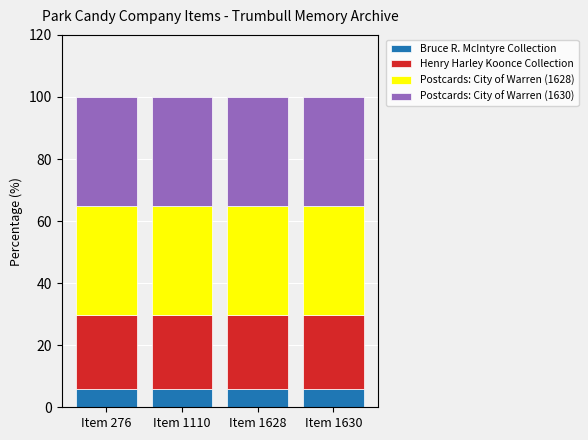

What is the minimum value for Bruce R. McIntyre Collection?

5.9